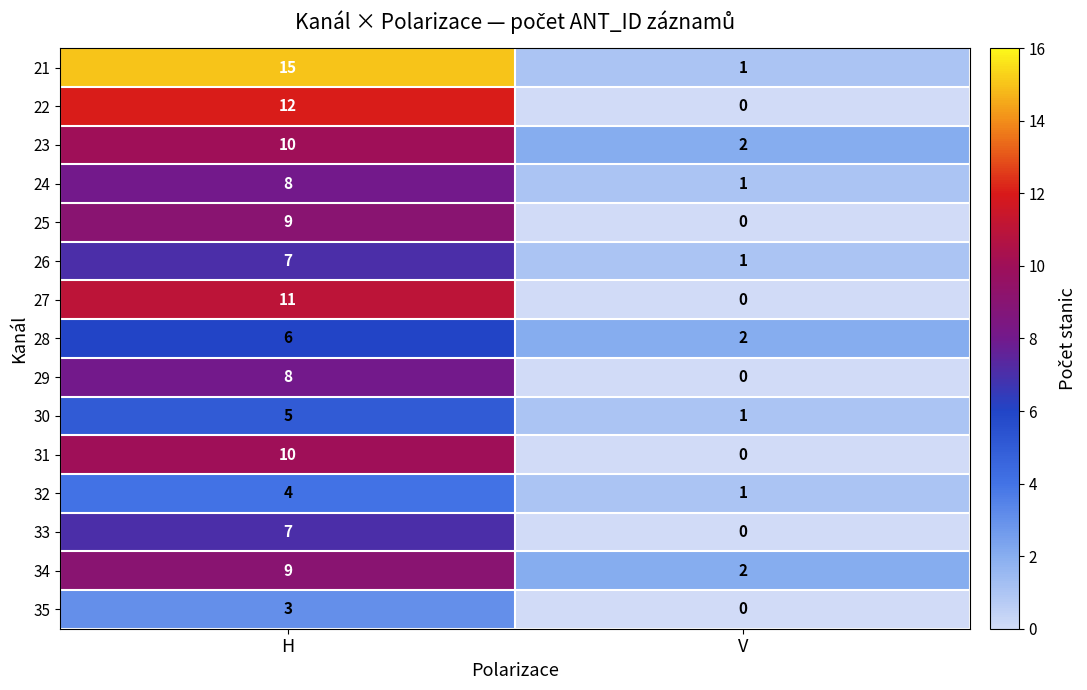

What is the total value across all series at V?

11